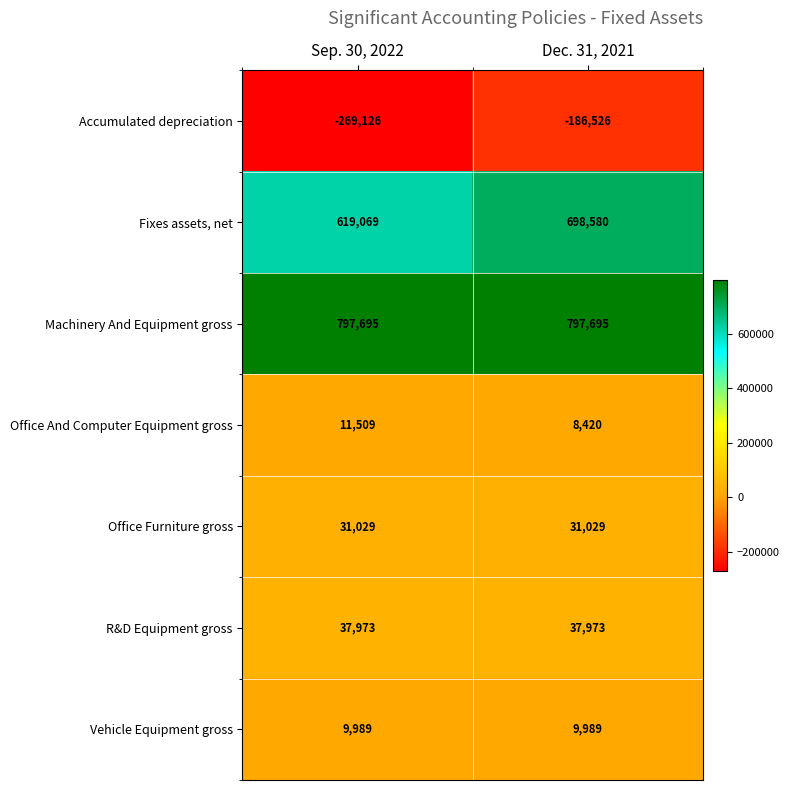

How many data points does each series have?

2